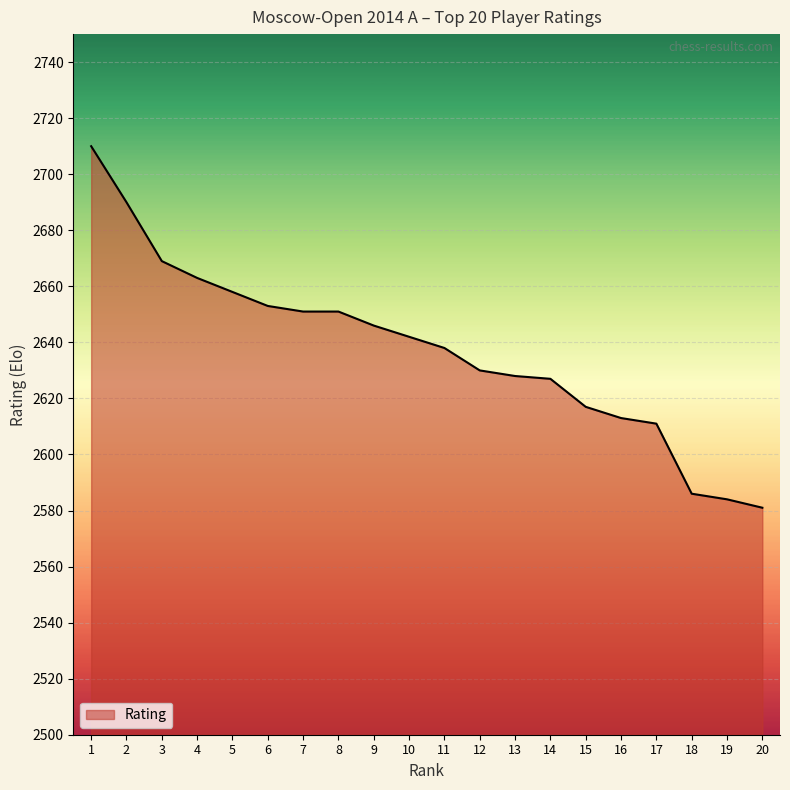

How many categories are shown in the chart?

20